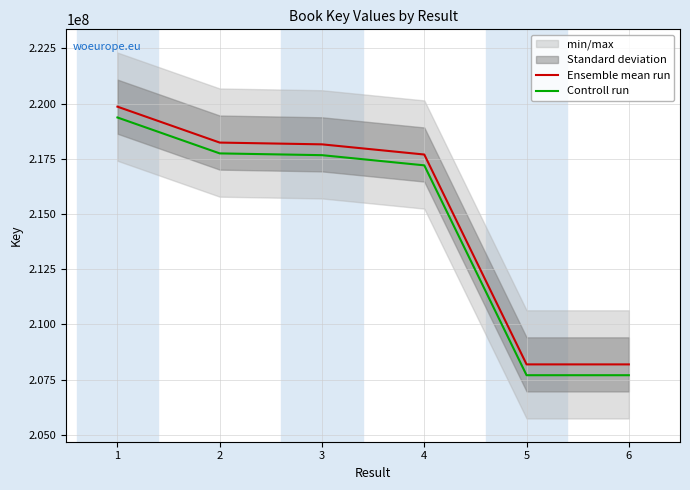

The value of Controll run at 1 is 65686400.2. True or false?

False